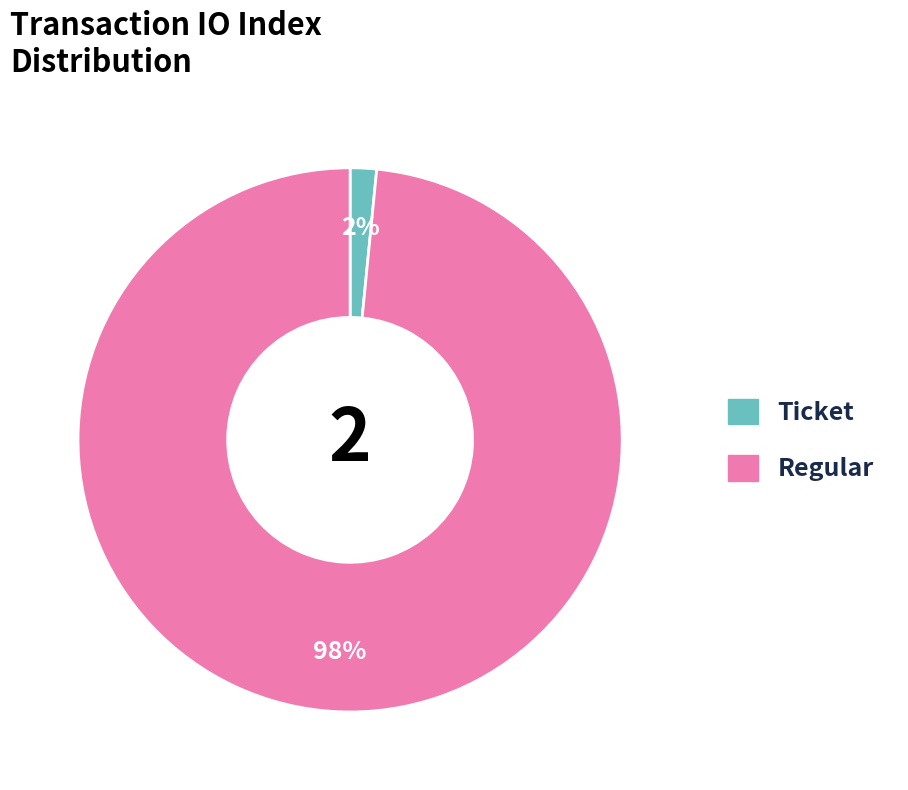

How many segments does this pie chart have?

2